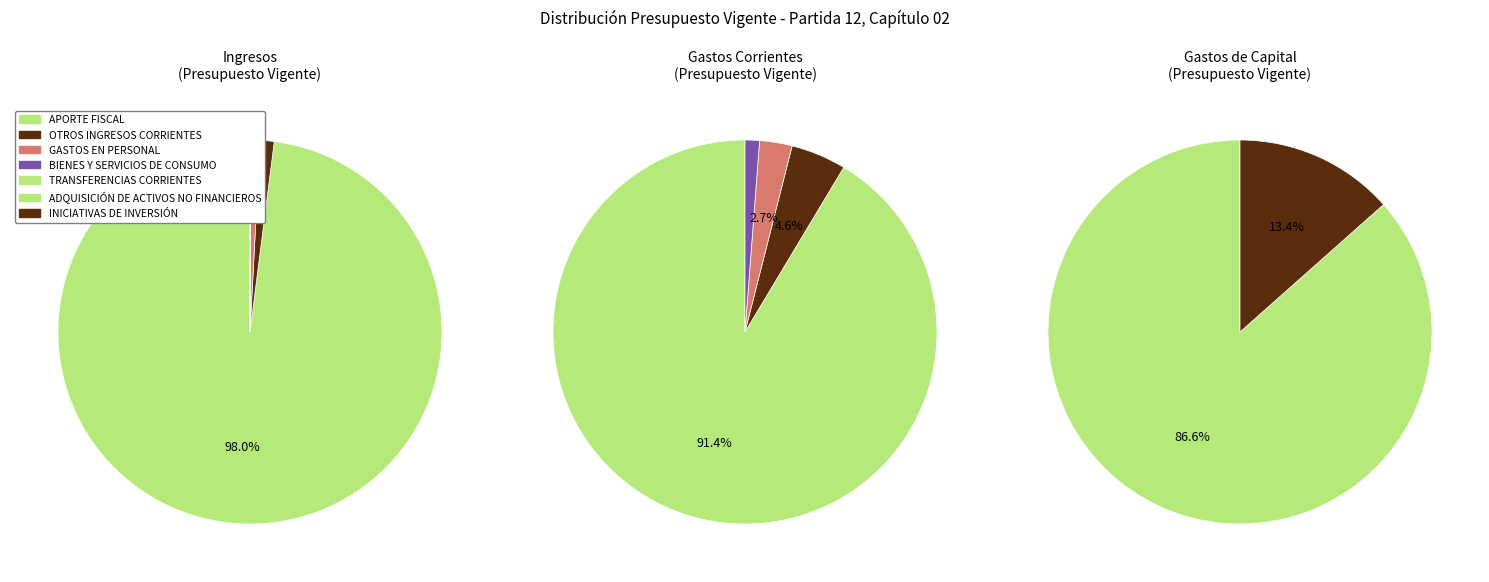

Count the number of slices in the pie.

10